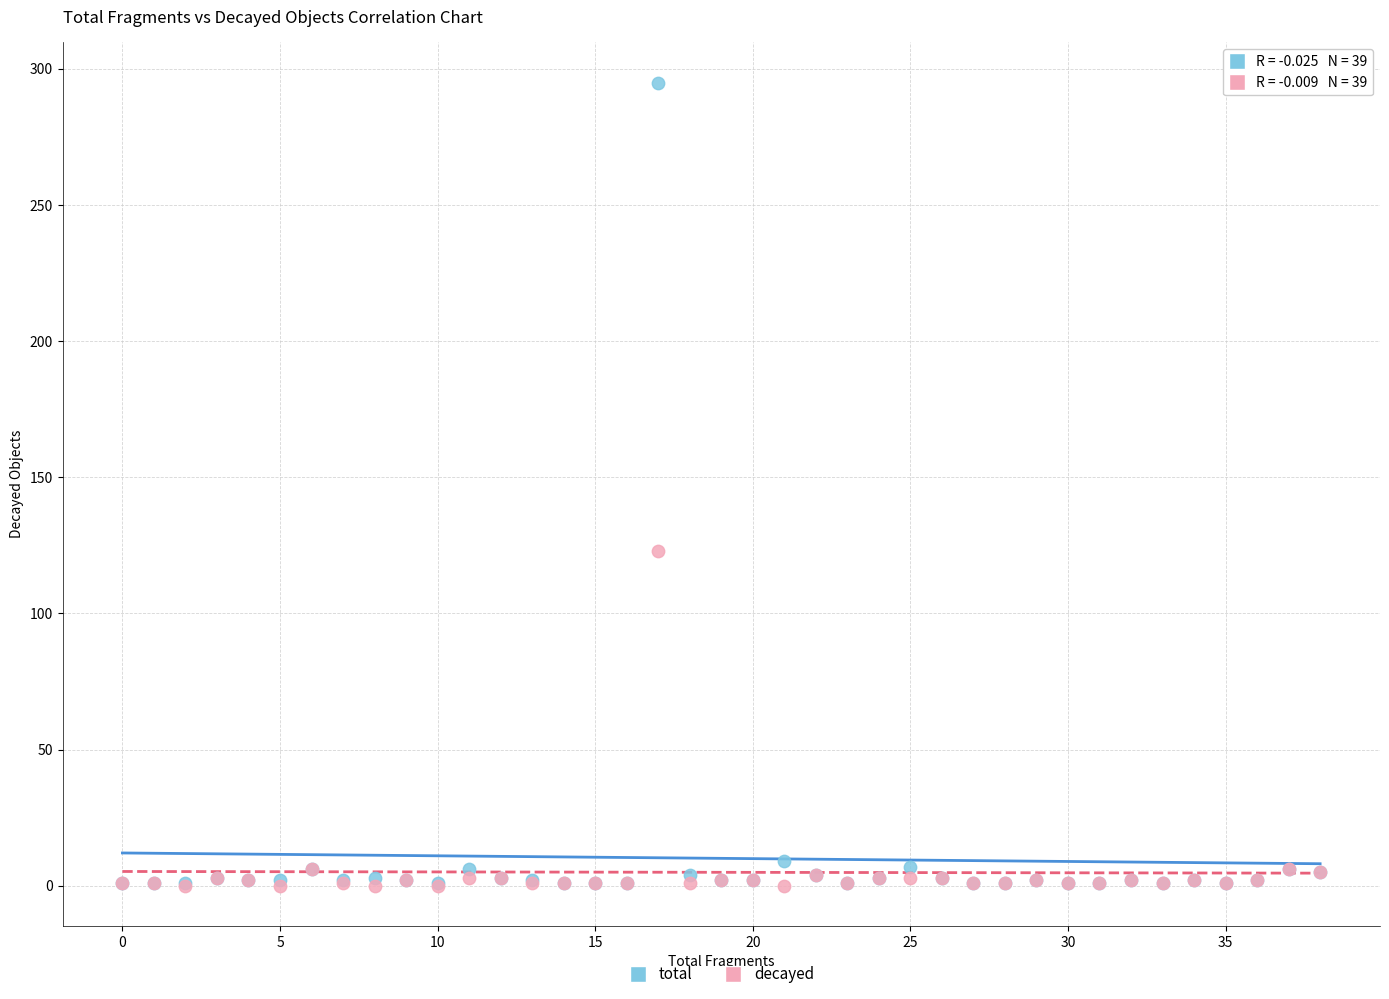

Which series reaches the maximum Y coordinate?

total